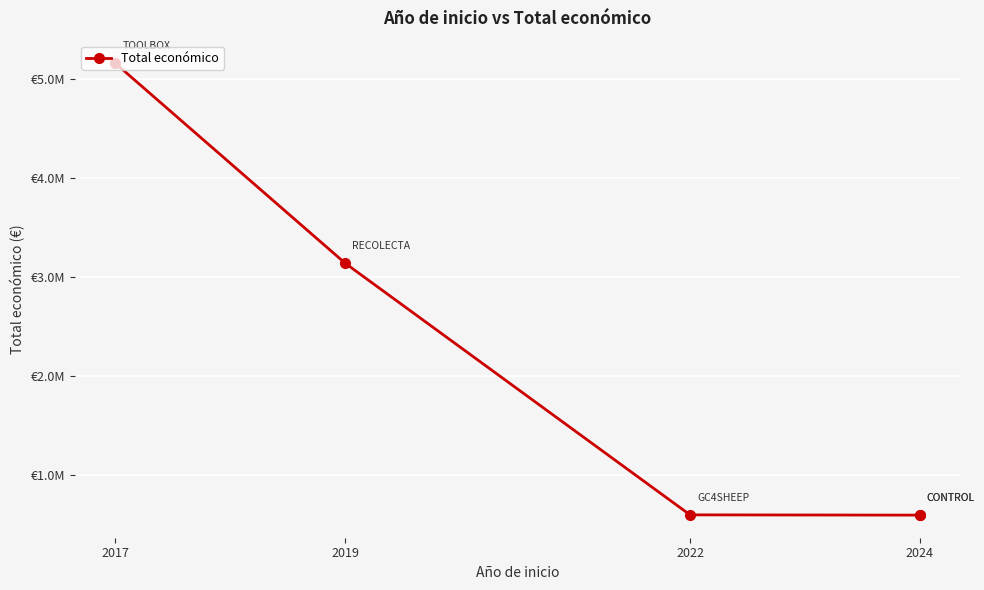

Which label corresponds to the smallest value in the chart?

2024